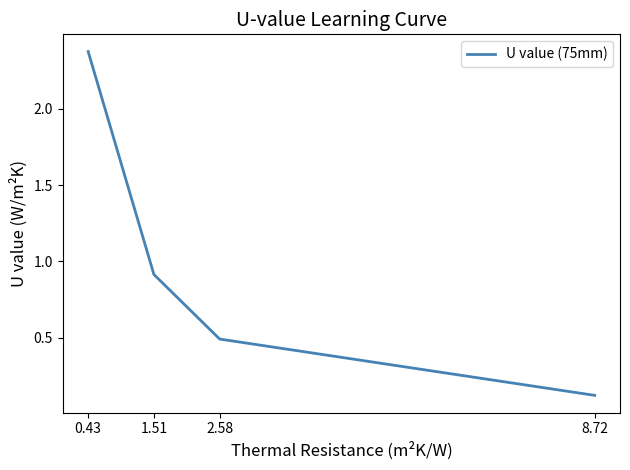

Reading right to left, what are all the values shown in this chart?

8.72=0.1	2.58=0.5	1.51=0.9	0.43=2.4